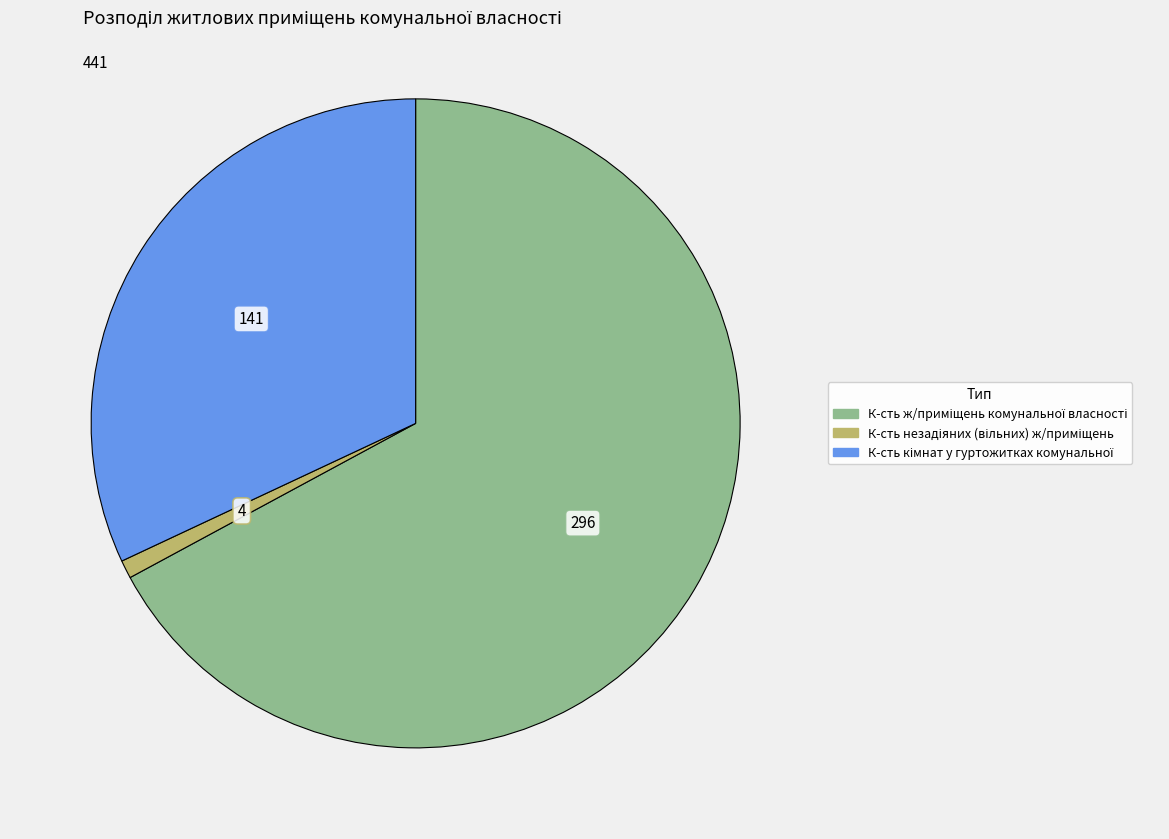

Is there any slice that represents more than half of the pie?

Yes